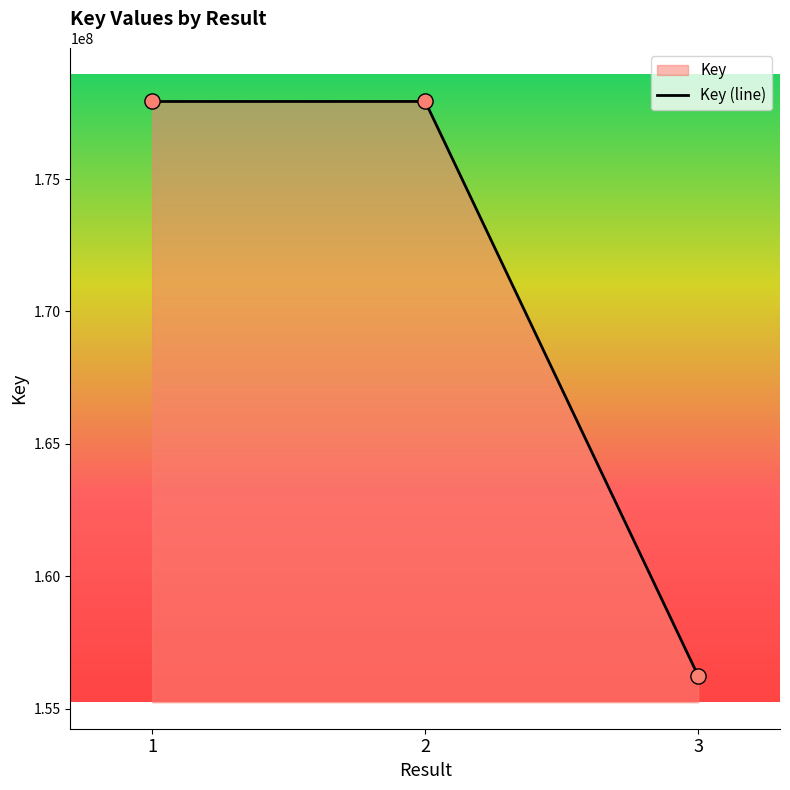

Between 2 and 1, which is larger?

2